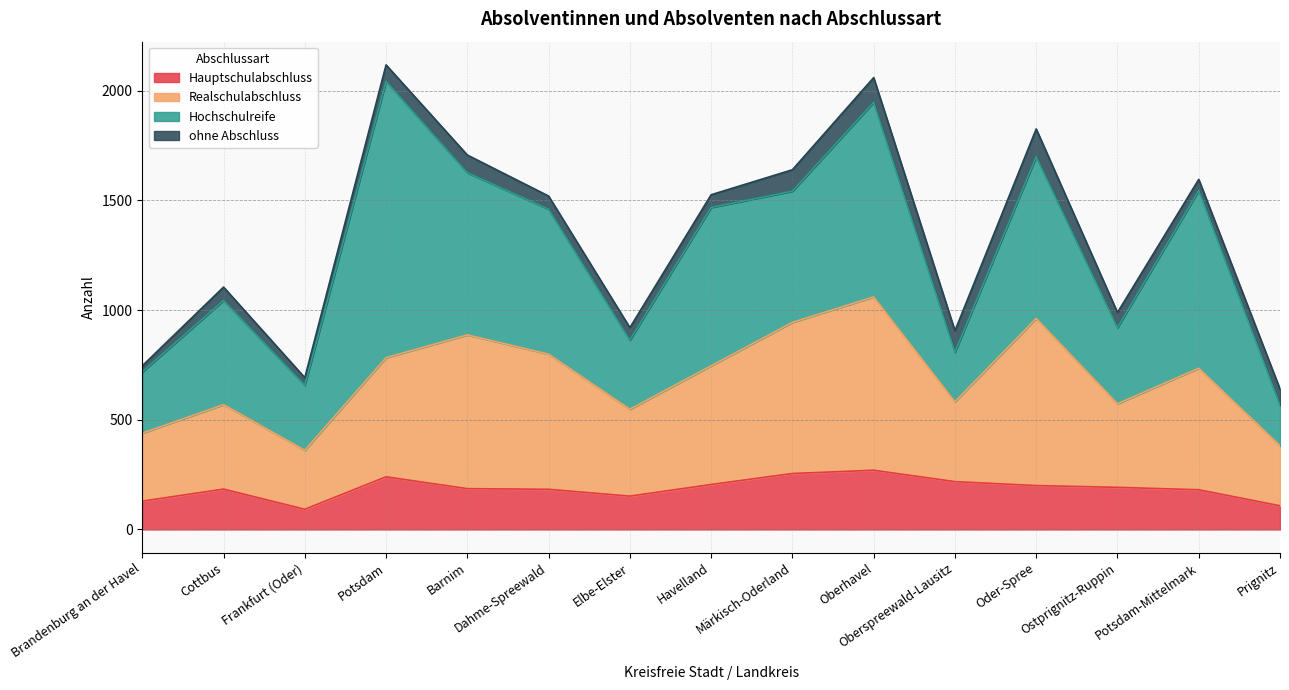

What is the maximum value for Hauptschulabschluss?

270